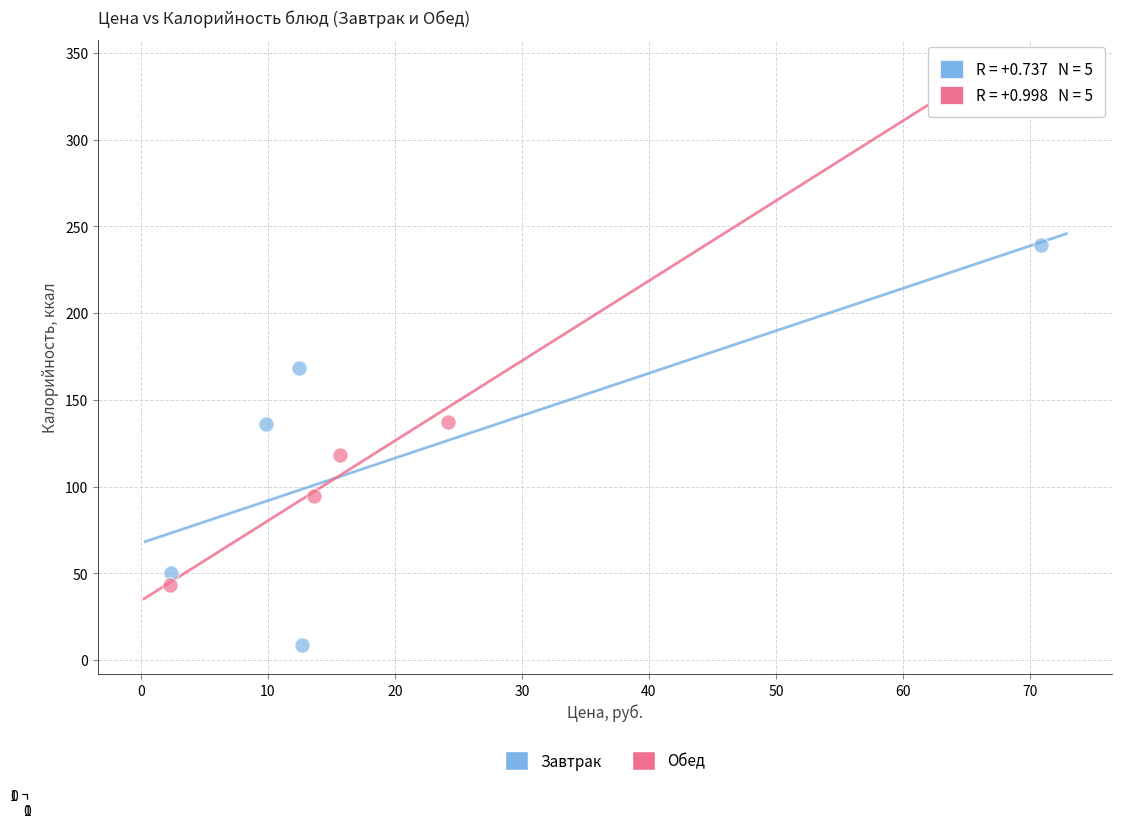

Which series reaches the minimum Y coordinate?

Завтрак